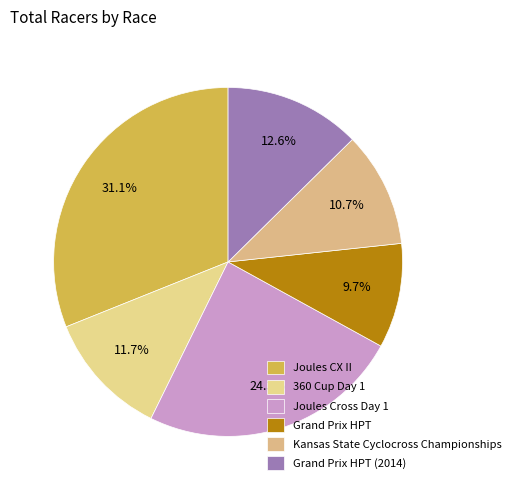

What is the largest slice in the pie chart?

Joules CX II